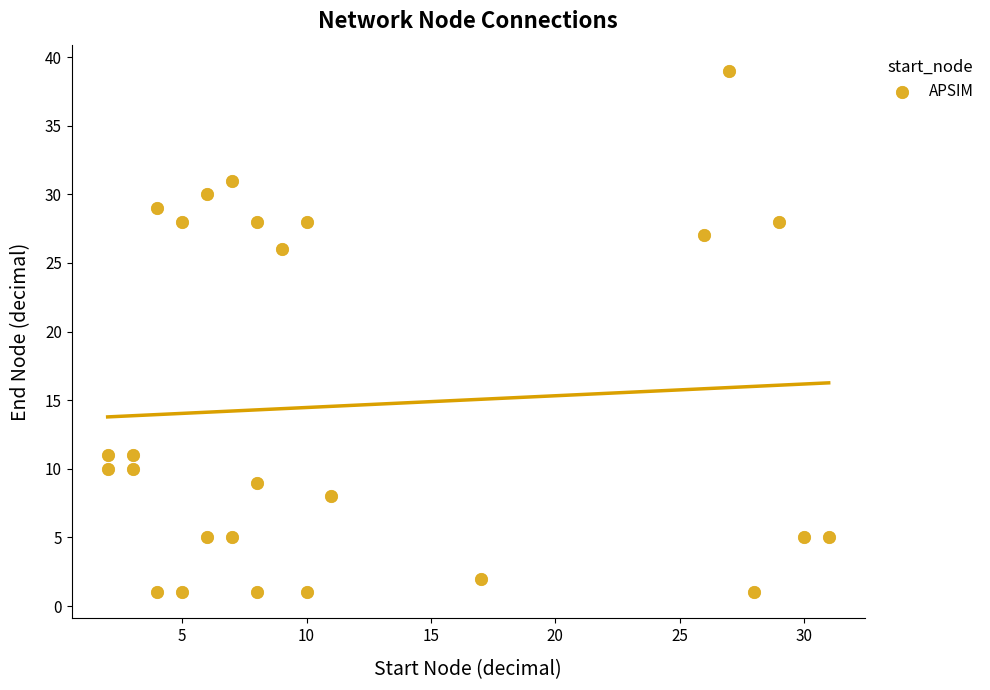

What Y value in the scatter plot is closest to 20?

26